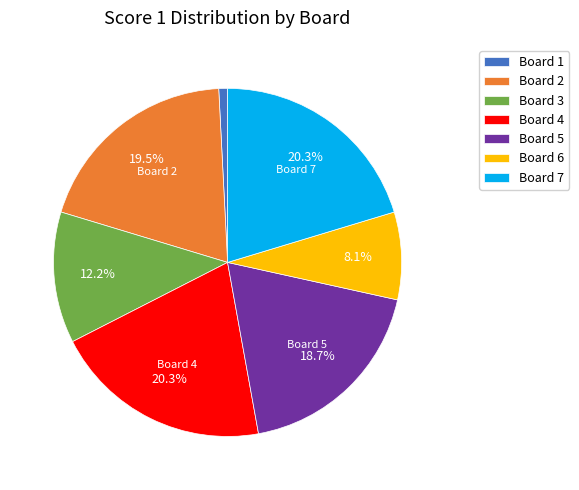

Approximately how many times larger is the value at Board 3 compared to Board 4?

0.6